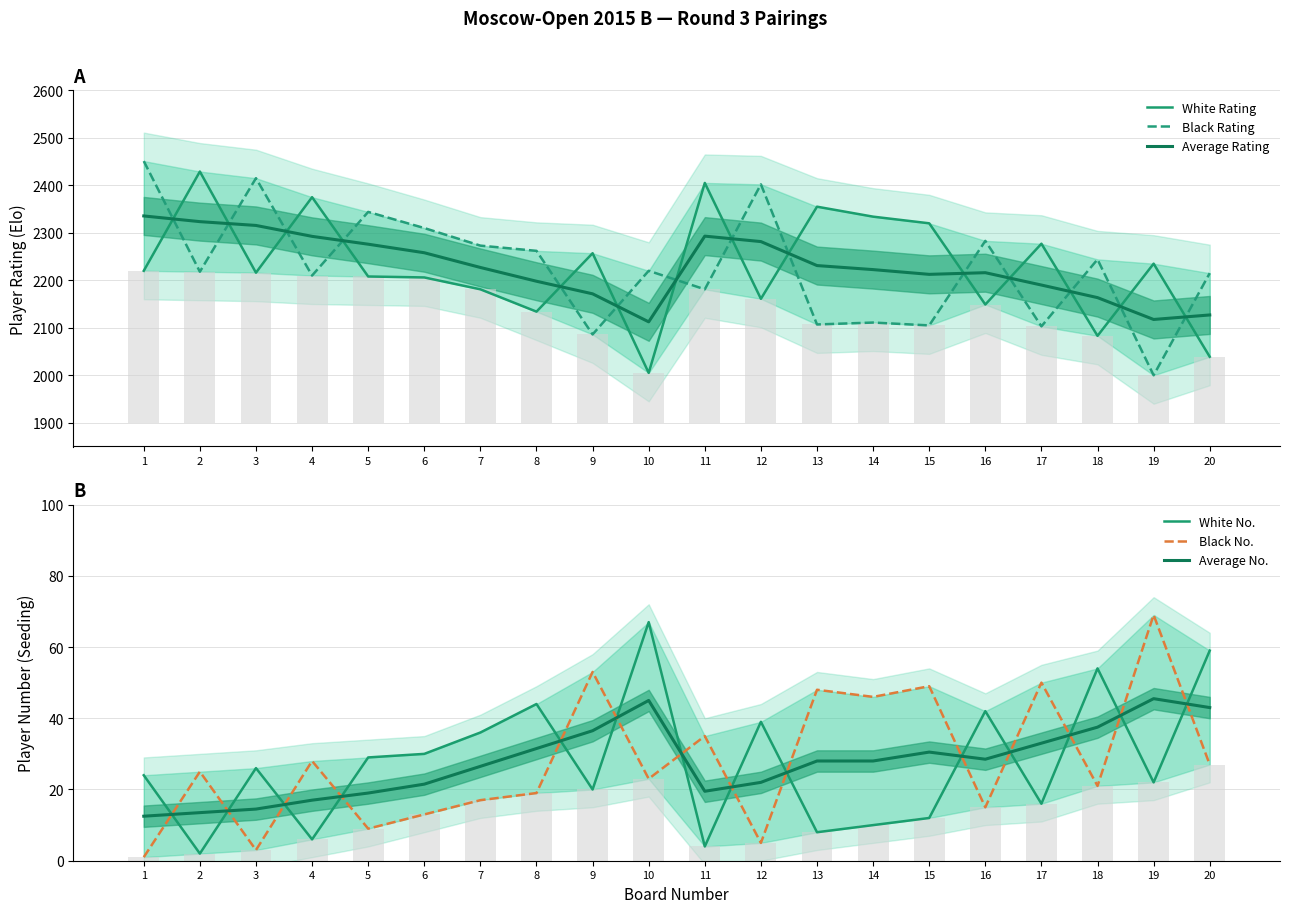

At how many categories does at least one series exceed 693?

20